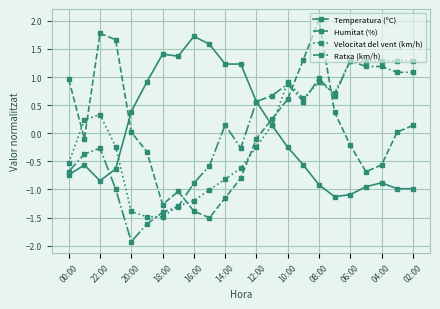

Which series has the widest spread of values?

Humitat (%)